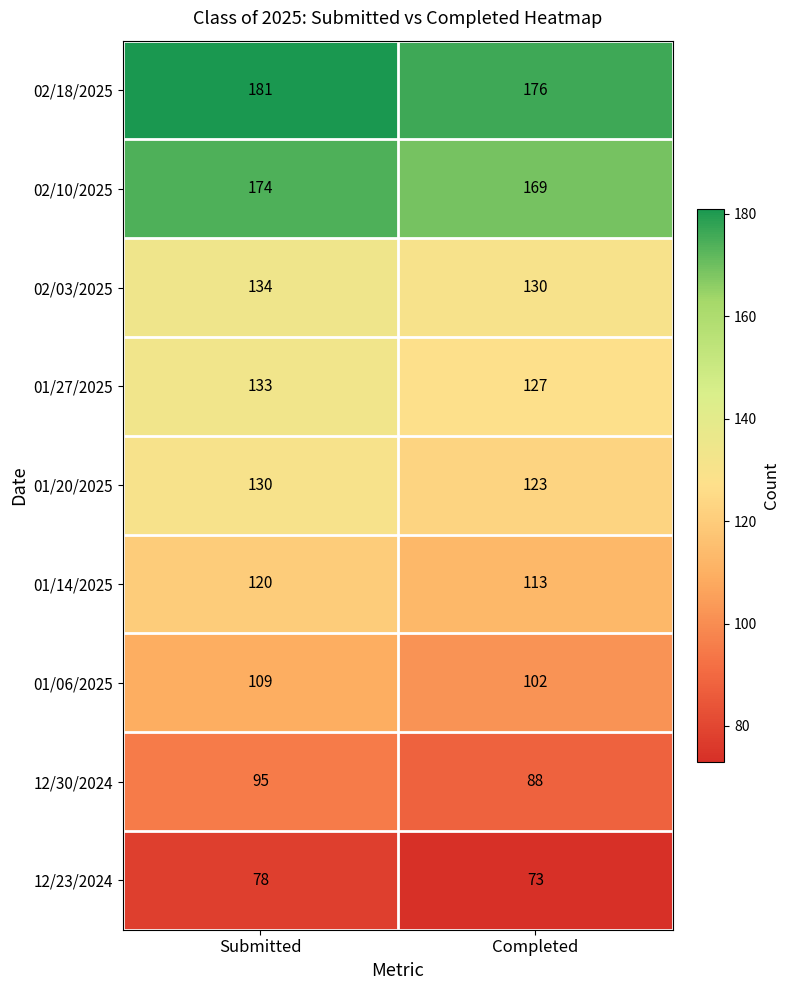

Reading right to left, extract all data points from this chart.

02/18/2025: Completed=176	Submitted=181
02/10/2025: Completed=169	Submitted=174
02/03/2025: Completed=130	Submitted=134
01/27/2025: Completed=127	Submitted=133
01/20/2025: Completed=123	Submitted=130
01/14/2025: Completed=113	Submitted=120
01/06/2025: Completed=102	Submitted=109
12/30/2024: Completed=88	Submitted=95
12/23/2024: Completed=73	Submitted=78